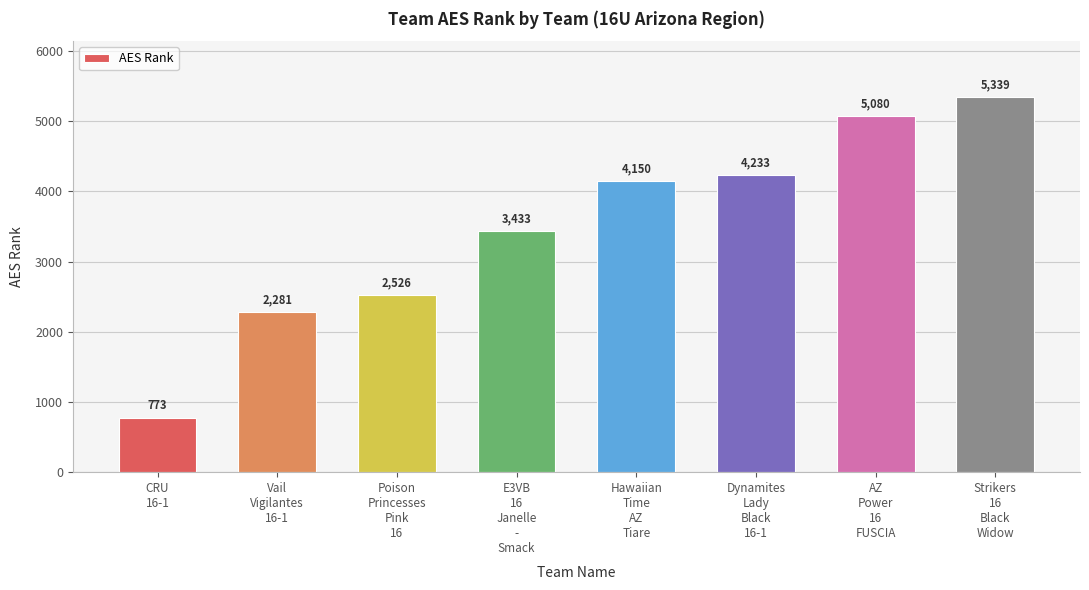

What is the difference between the maximum and minimum values?

4566